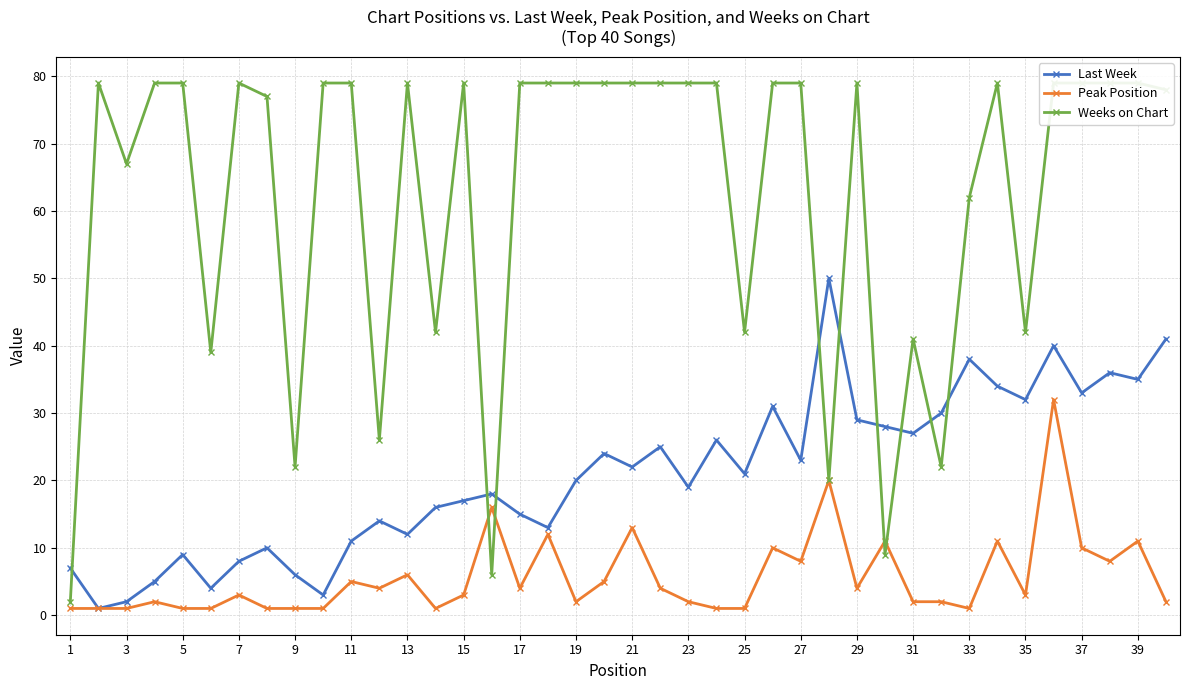

The Last Week series shows 19 at 13. True or false?

False